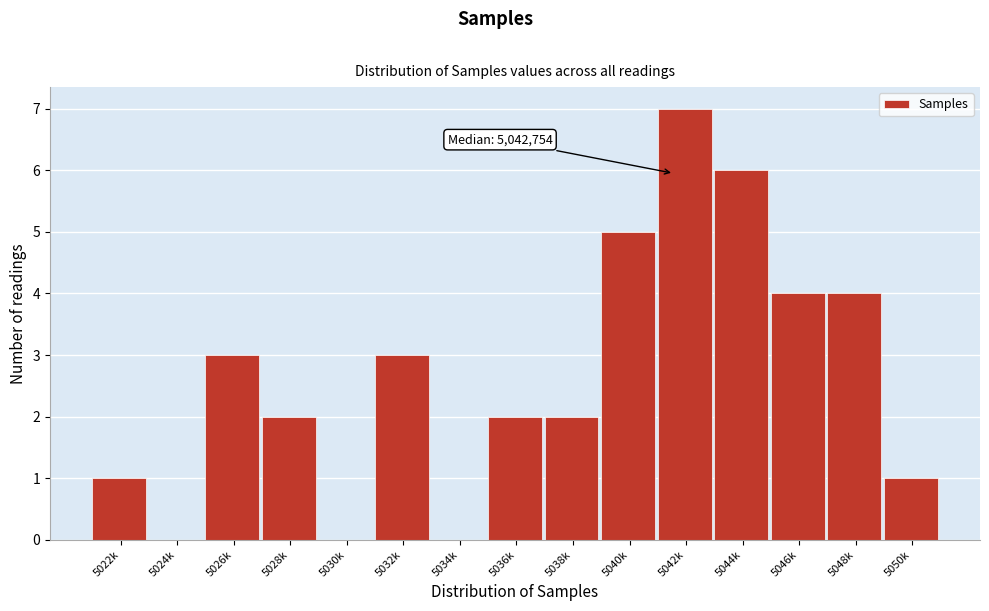

Reading left to right, what are all the values shown in this chart?

5022k=1	5024k=0	5026k=3	5028k=2	5030k=0	5032k=3	5034k=0	5036k=2	5038k=2	5040k=5	5042k=7	5044k=6	5046k=4	5048k=4	5050k=1